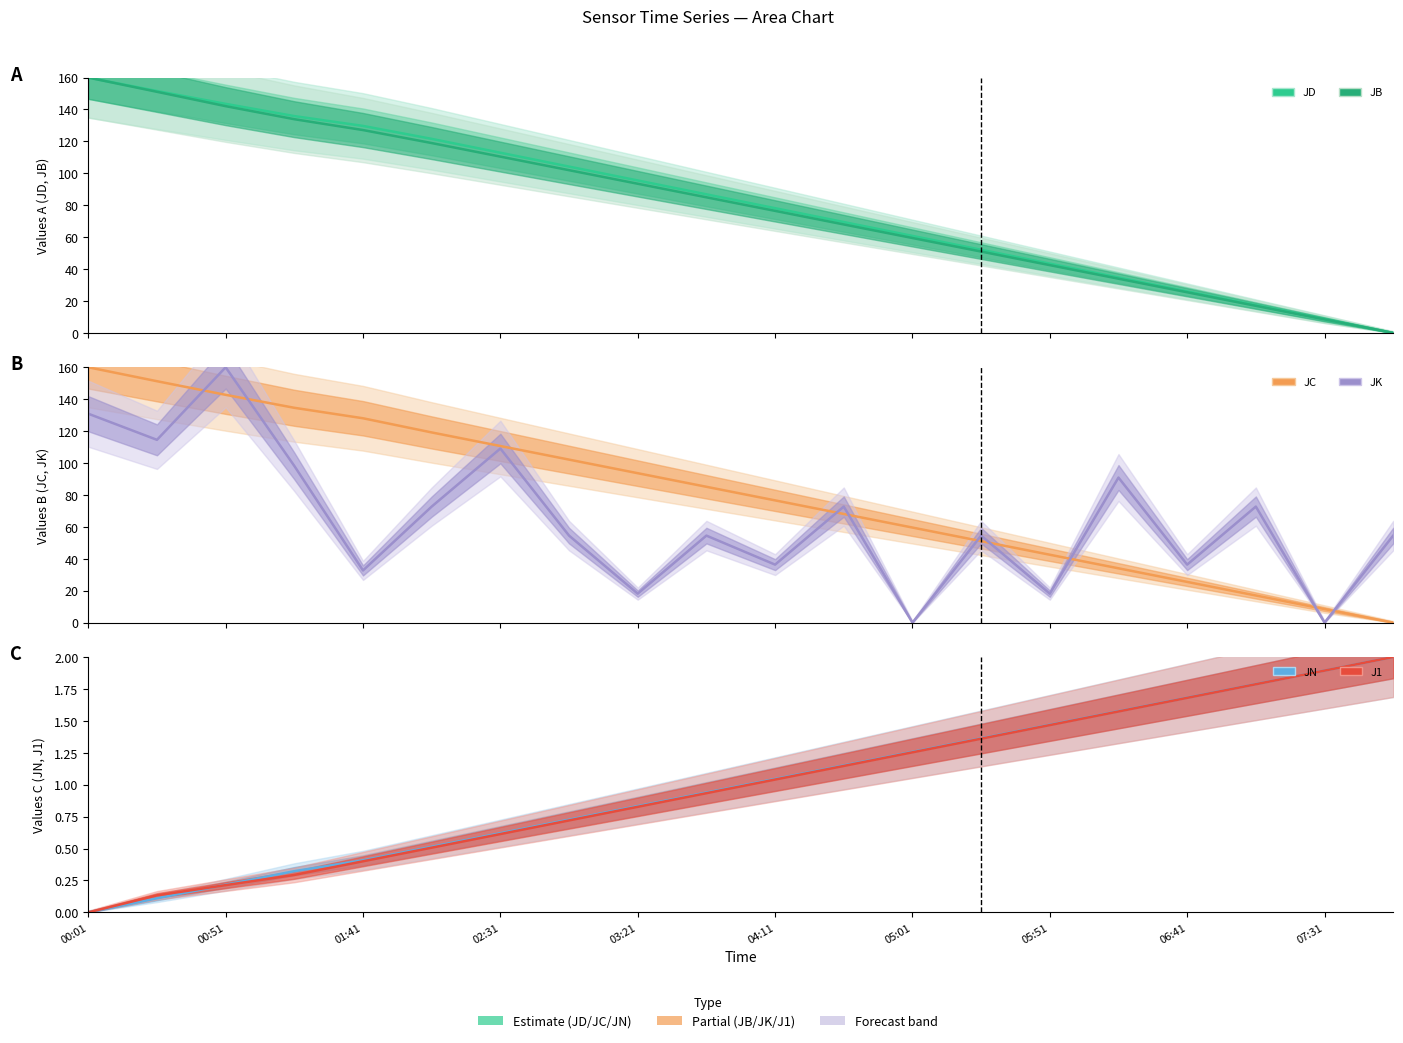

Read the J1 value at 15.

1.6